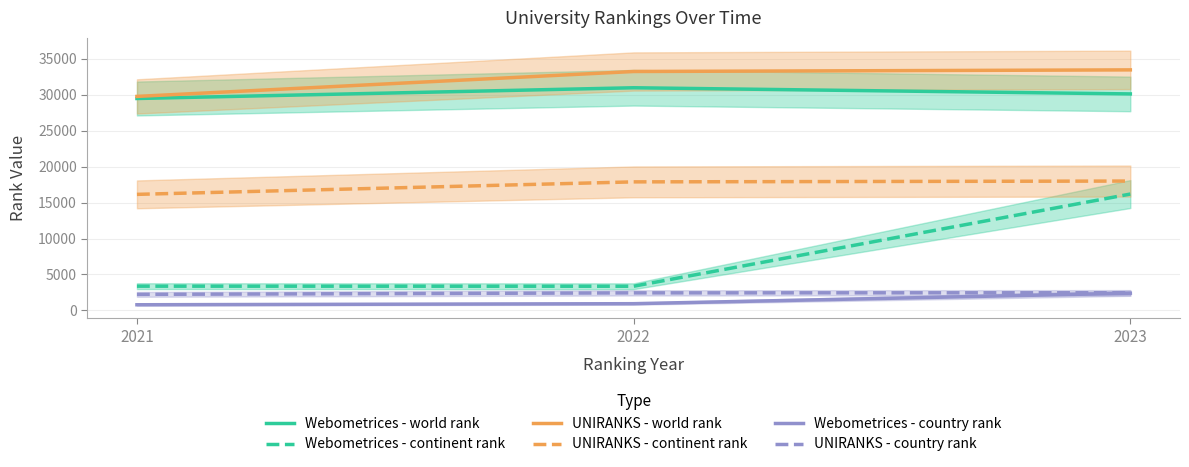

Does the chart have visible grid lines?

Yes